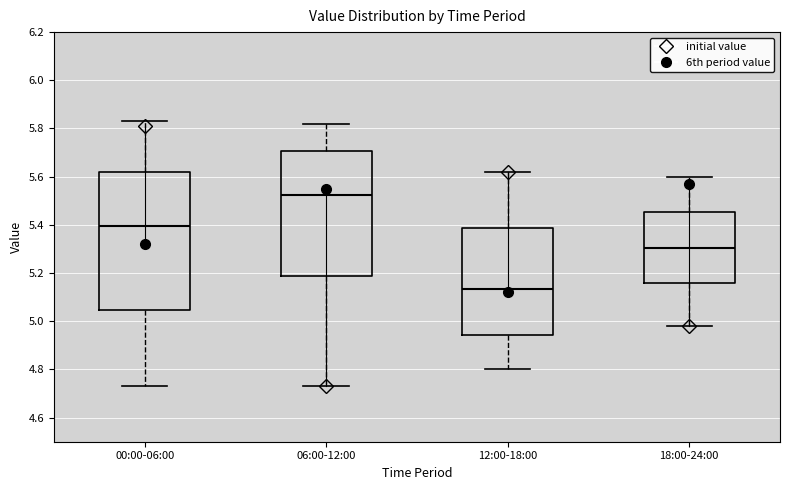

Reading left to right, read every box against the y-axis: the position of its median line, the range the box covers, and the ends of its whiskers. The values are not printed on the chart, so give them approximately, as read against the axis.

00:00-06:00: median 5.40, box 5.04 to 5.62, whiskers 4.74 to 5.84
06:00-12:00: median 5.52, box 5.18 to 5.70, whiskers 4.74 to 5.82
12:00-18:00: median 5.14, box 4.94 to 5.38, whiskers 4.80 to 5.62
18:00-24:00: median 5.30, box 5.16 to 5.46, whiskers 4.98 to 5.60